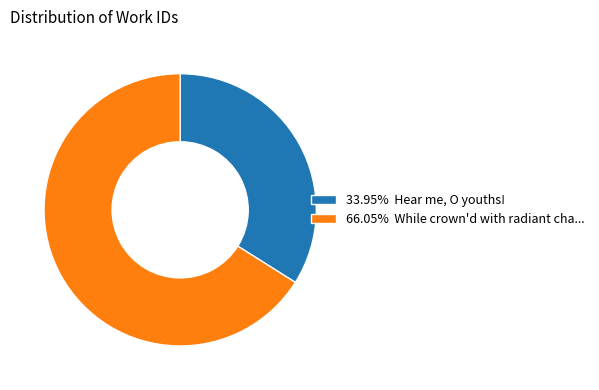

Approximately how many times larger is the value at 33.95% Hear me, O youths! compared to 66.05% While crown'd with radiant cha...?

0.5